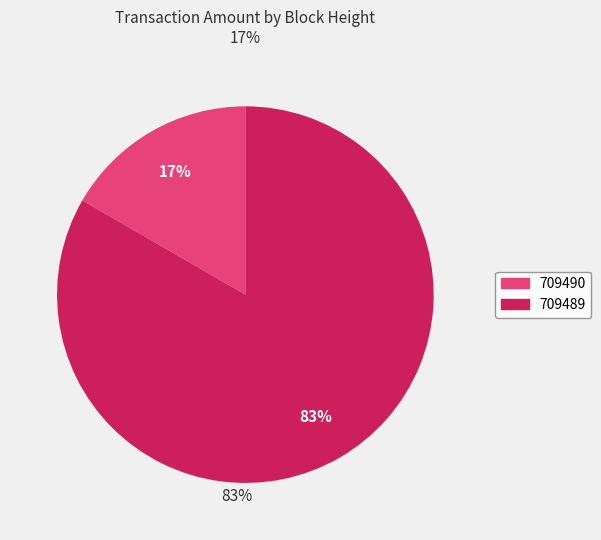

Combined, do 709489 and 709490 account for over 50%?

Yes